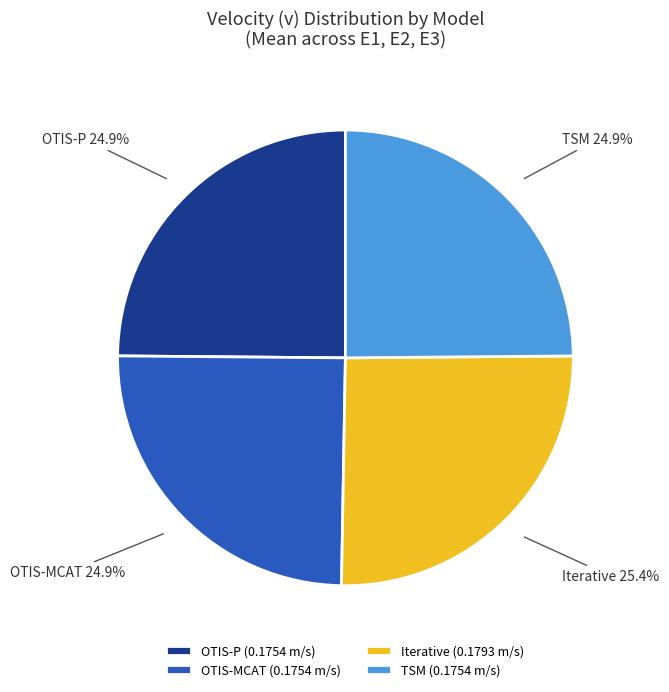

What is the ratio of the value at OTIS-MCAT to the value at Iterative?

1.0